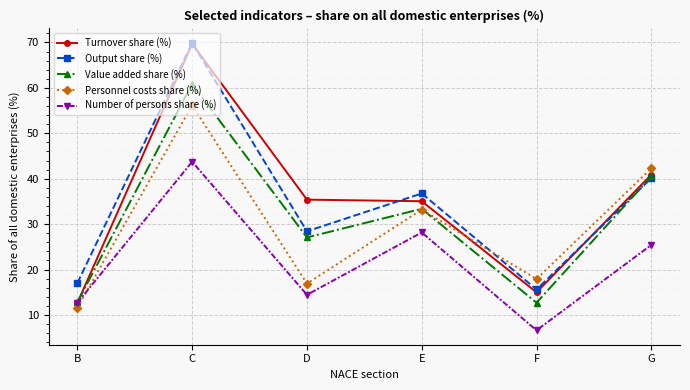

What is the sum of all Personnel costs share (%) values?

178.1